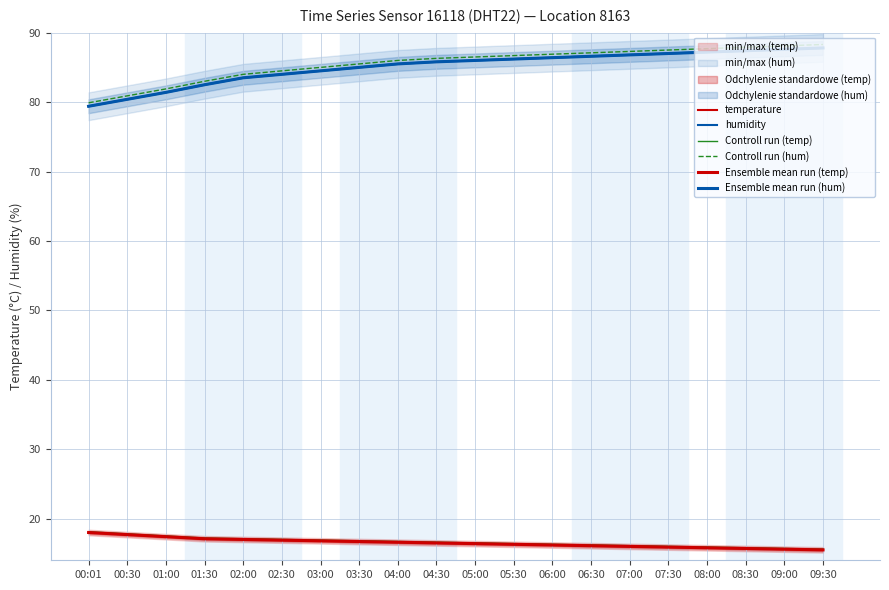

Which series changed the most between 02:30 and 06:00?

humidity